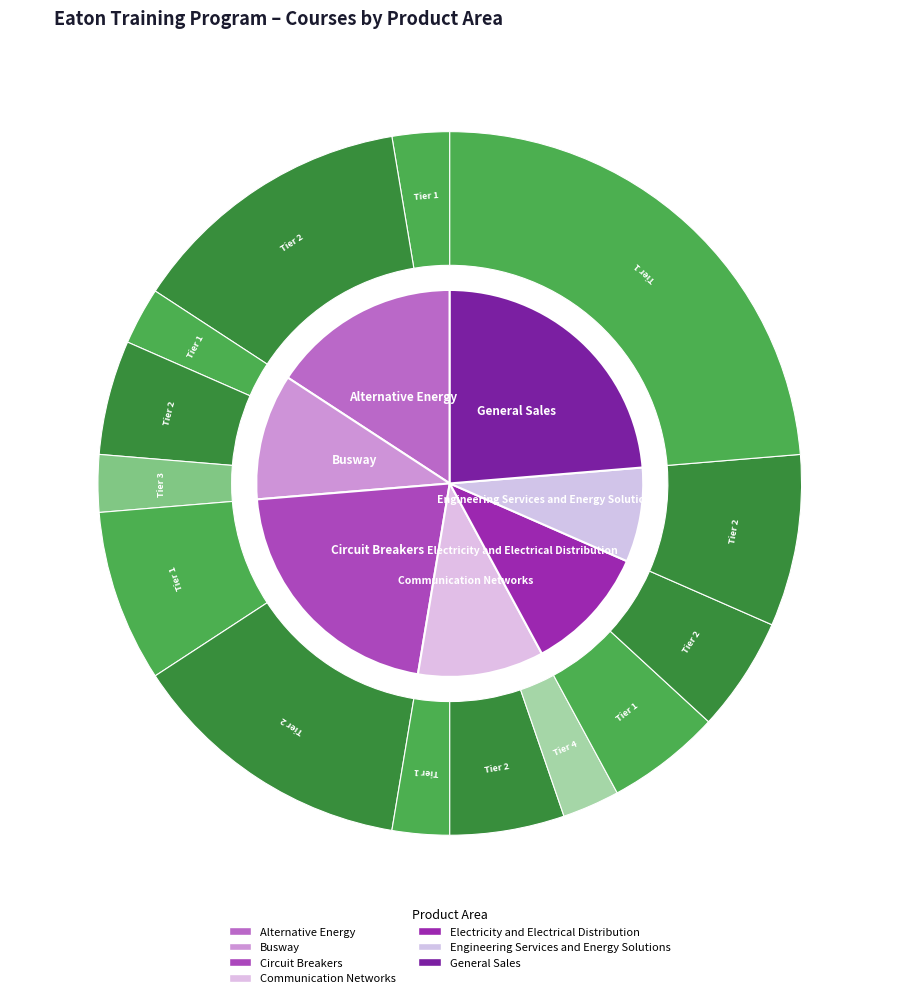

What is the change in value from Busway to Circuit Breakers?

+4